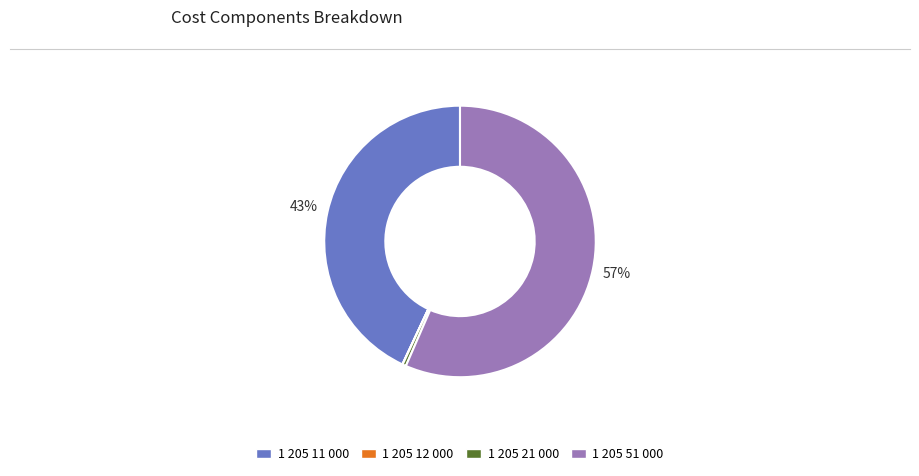

To the nearest percent, what is the average slice percentage?

25%